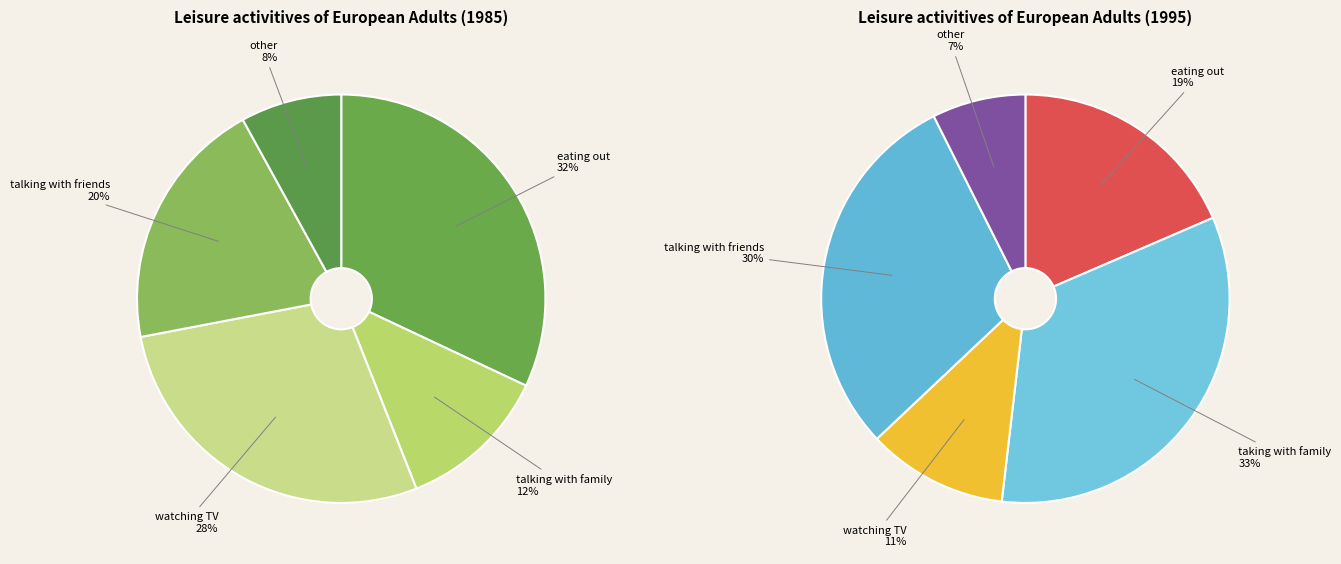

To the nearest percent, what is the difference between the 2 and 1 slice percentages?

16%